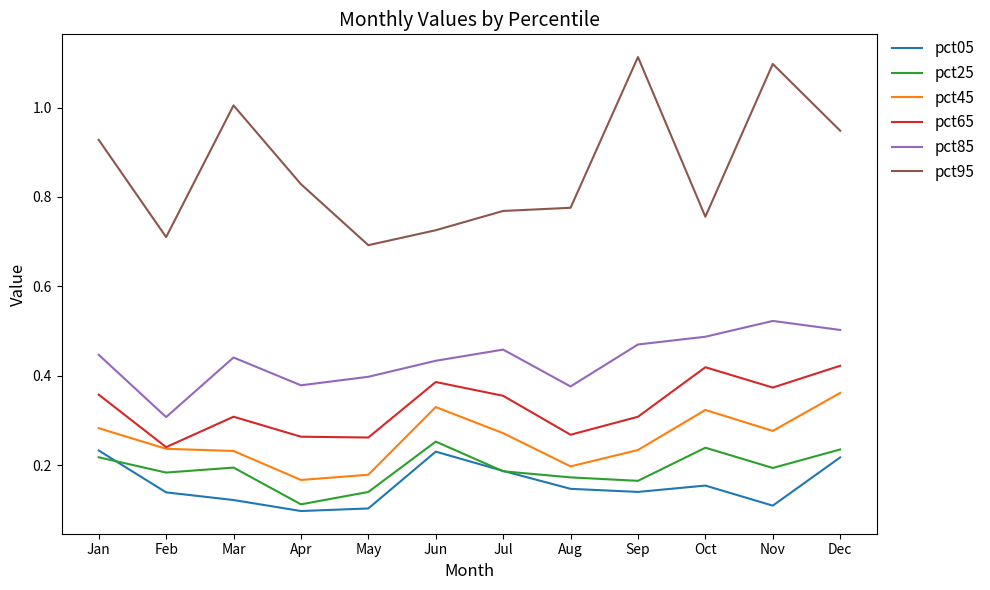

True or false: pct95 and pct25 intersect in this chart.

False